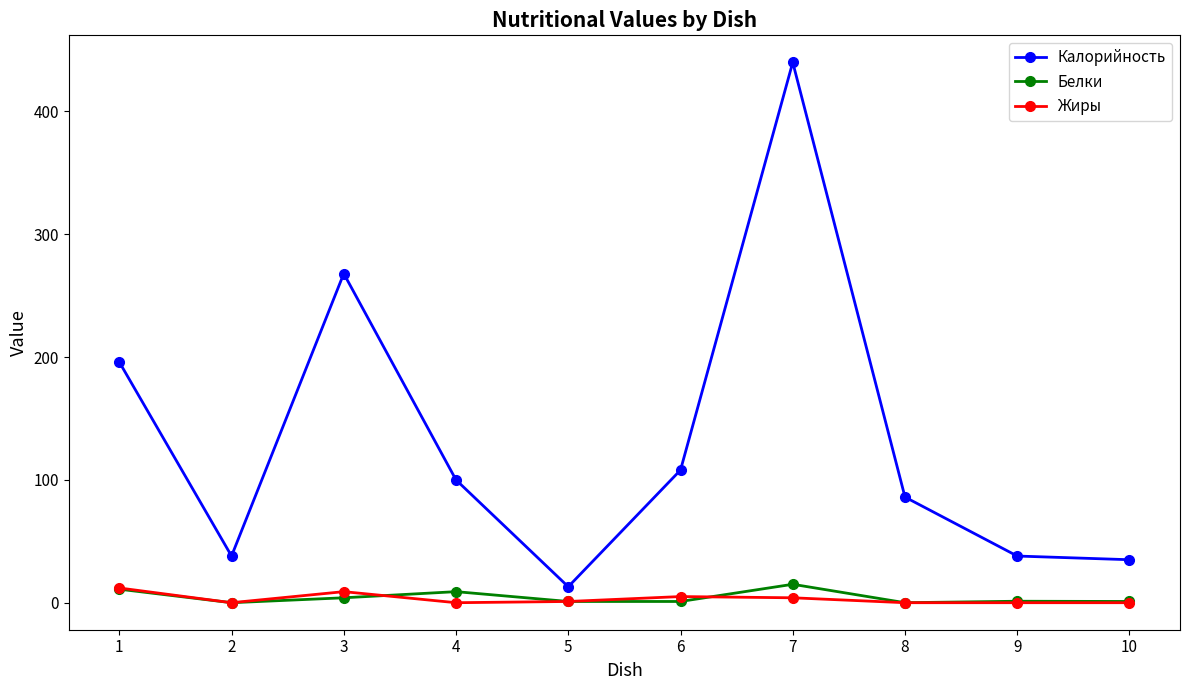

What is the value of the Калорийность point at the 10th from the left?

35.0